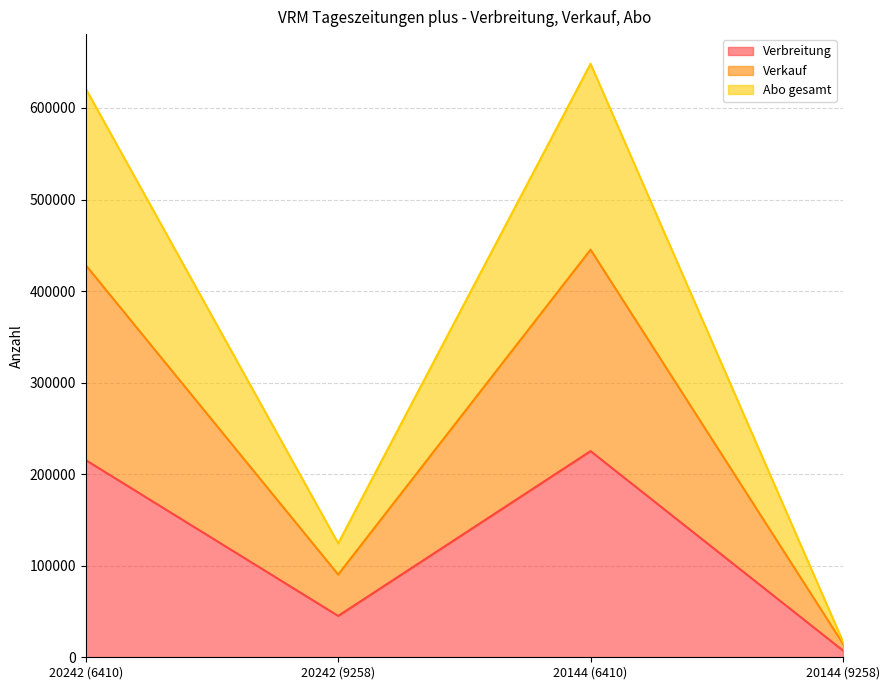

True or false: Verbreitung and Abo gesamt intersect in this chart.

False